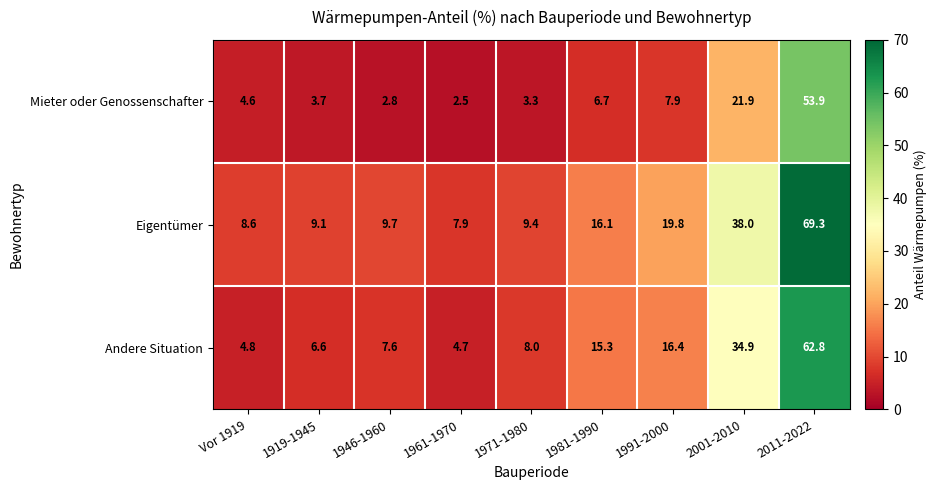

What is the difference between the maximum and second lowest values in the Eigentümer series?

60.7